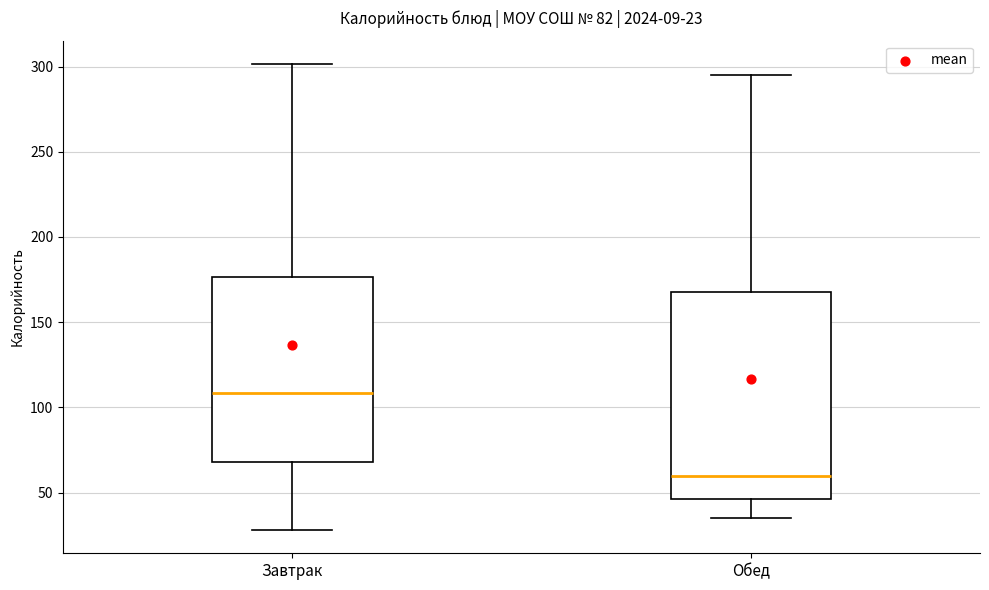

Comparing the boxes themselves (not the whiskers), which one is the tallest?

Обед